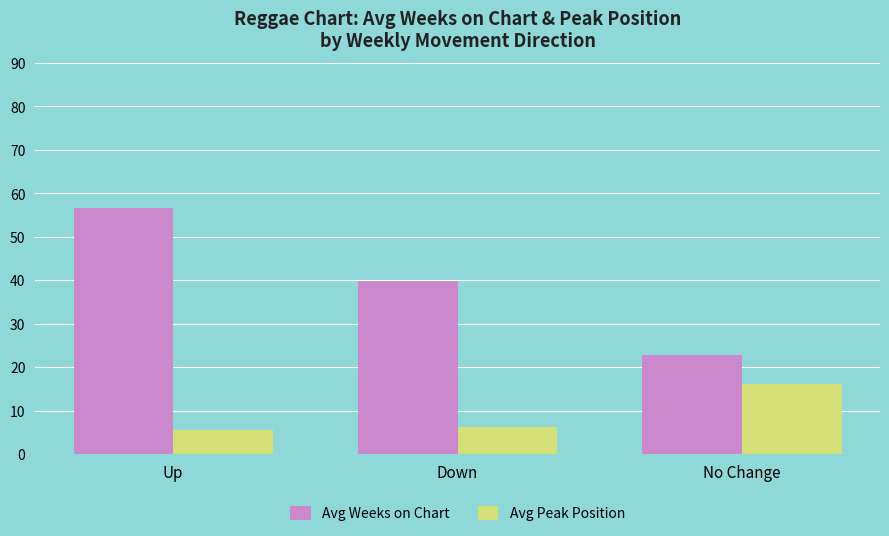

Is the value of Avg Weeks on Chart at Down greater than the value of Avg Peak Position at No Change?

Yes